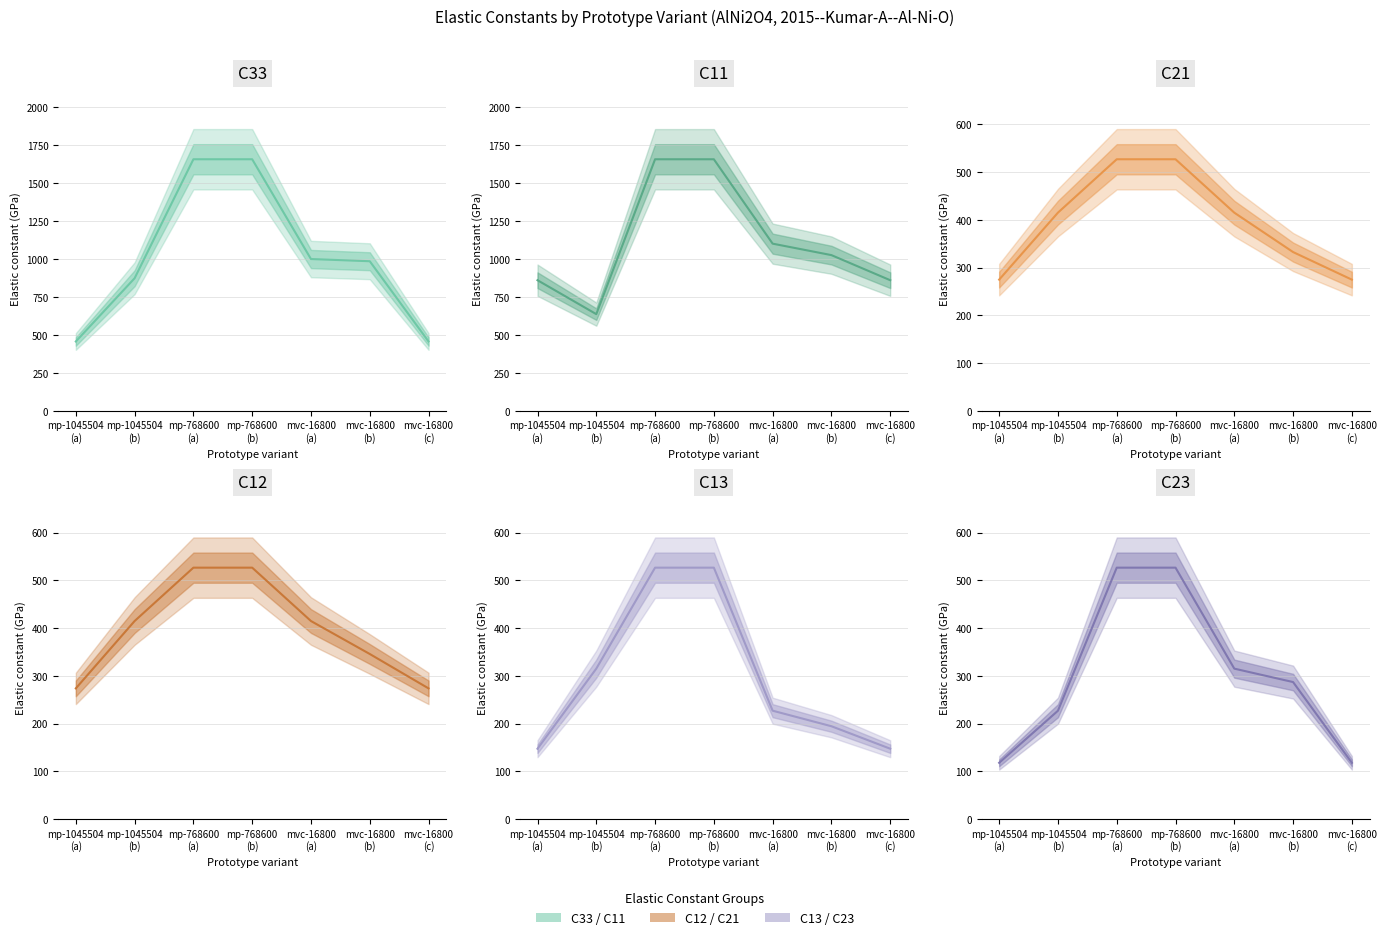

What is the greatest value displayed?

1655.4